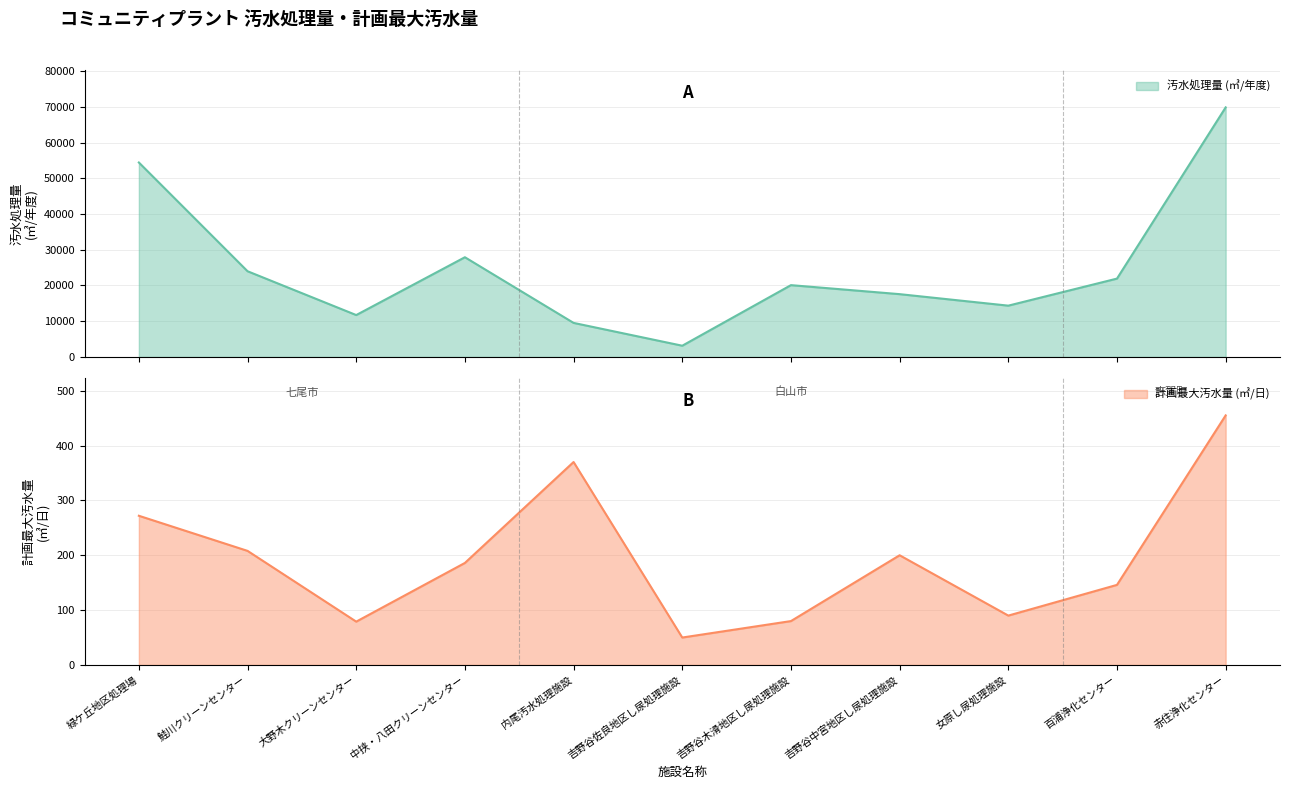

Is the value of 汚水処理量 (㎥/年度) at 吉野谷佐良地区し尿処理施設 greater than the value of 計画最大汚水量 (㎥/日) at 吉野谷木滑地区し尿処理施設?

Yes